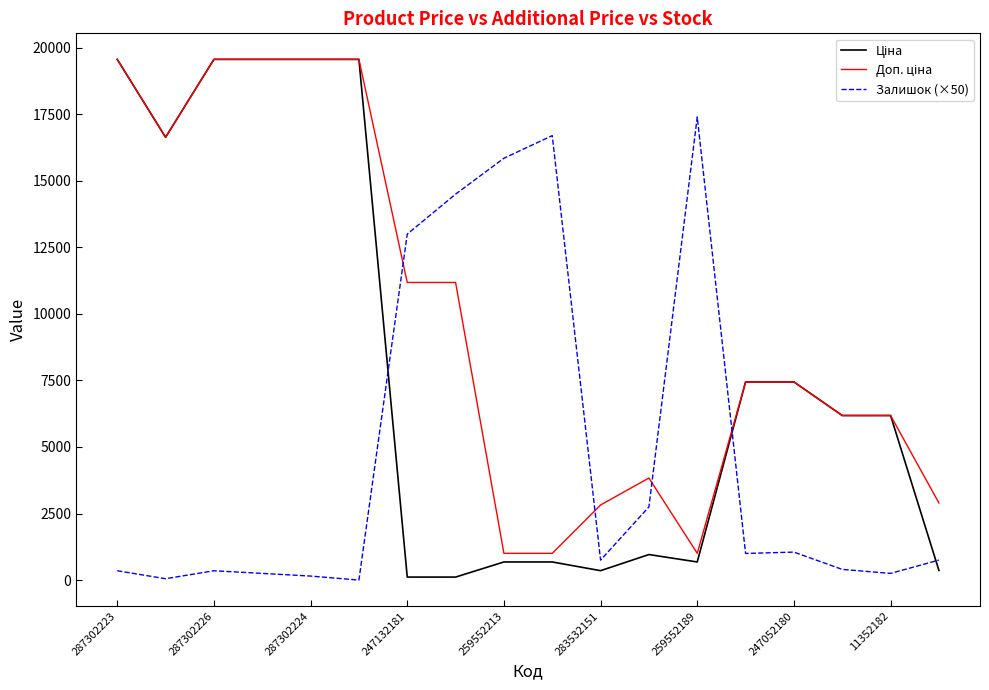

List the series in order of their peak value, highest first.

Ціна, Доп. ціна, Залишок (×50)